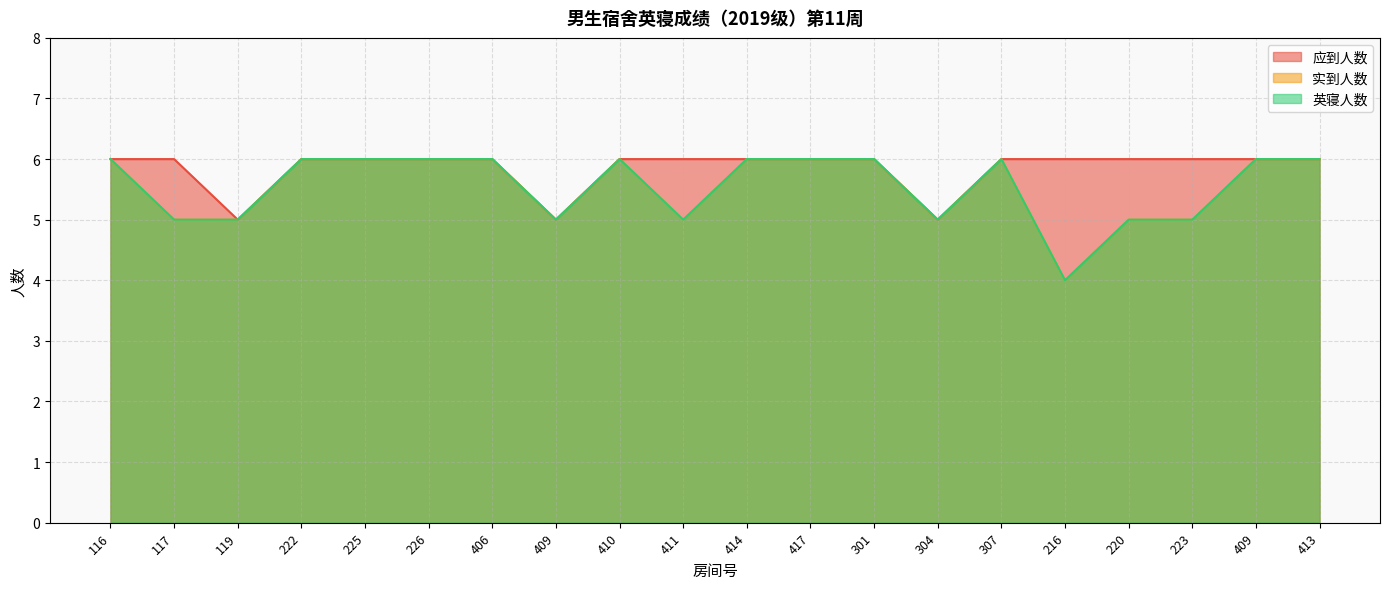

How many lines are shown in the chart?

3